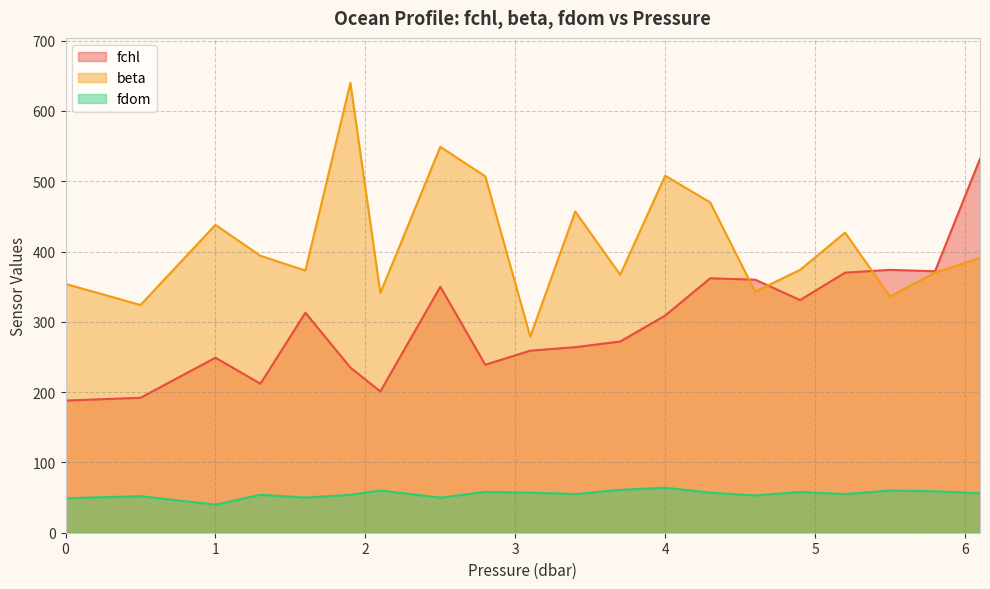

What is the difference between the second highest and minimum values in the fchl series?

186